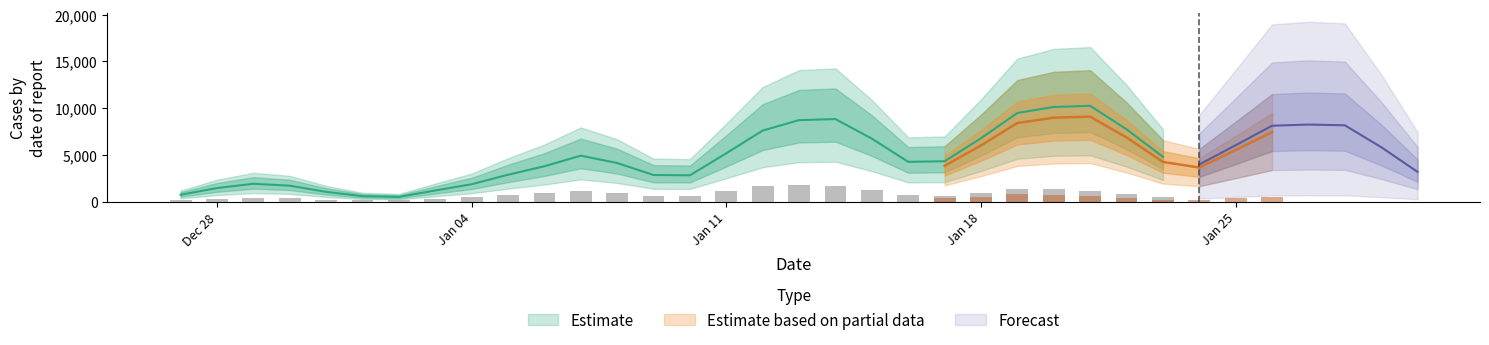

What is the spread (max minus min) of values at 17.01.2021?

3242